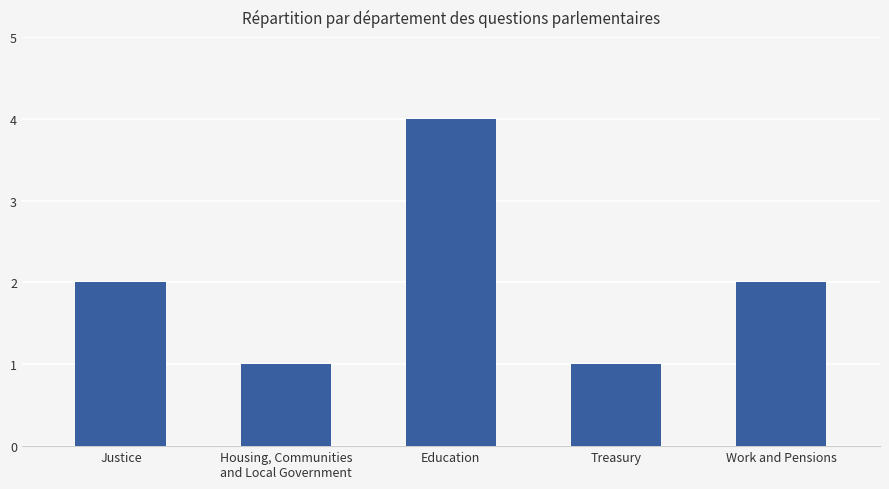

How many categories are shown in the chart?

5